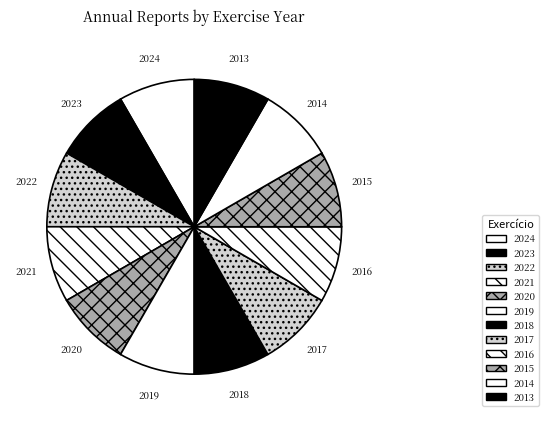

Count the number of slices in the pie.

12